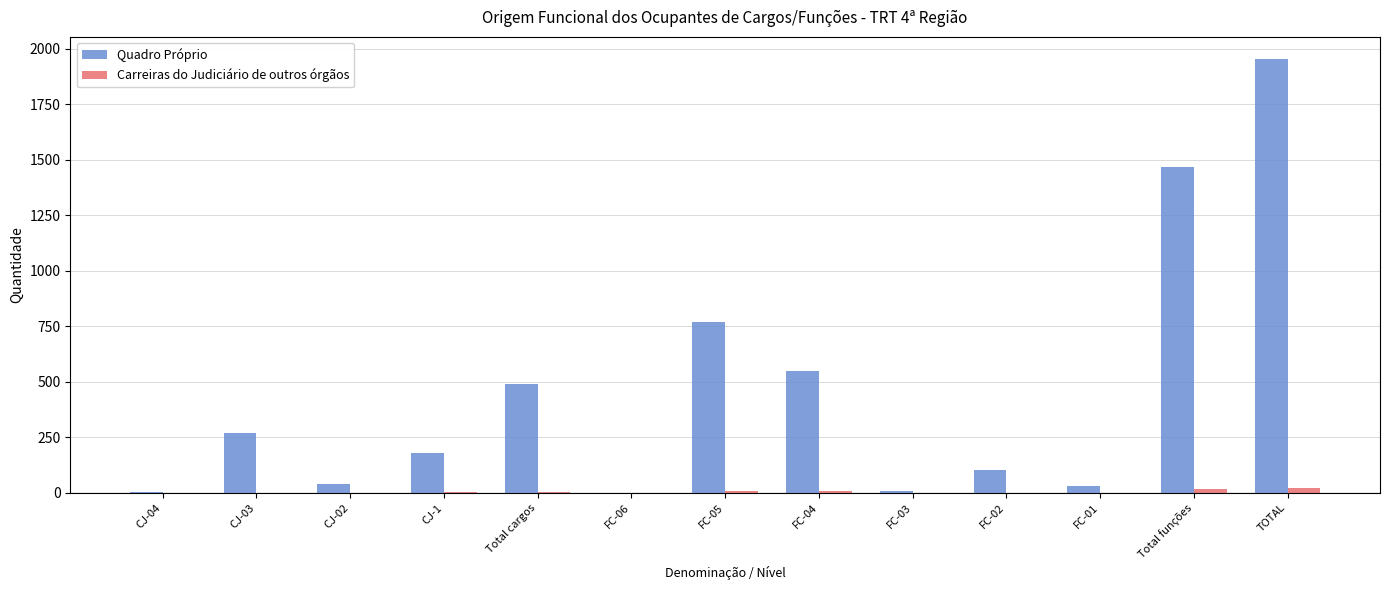

At which category is the sum across all series the highest?

TOTAL